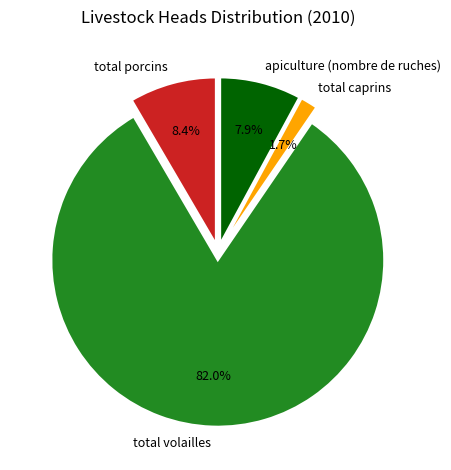

Which category has the smallest portion of the pie?

total caprins